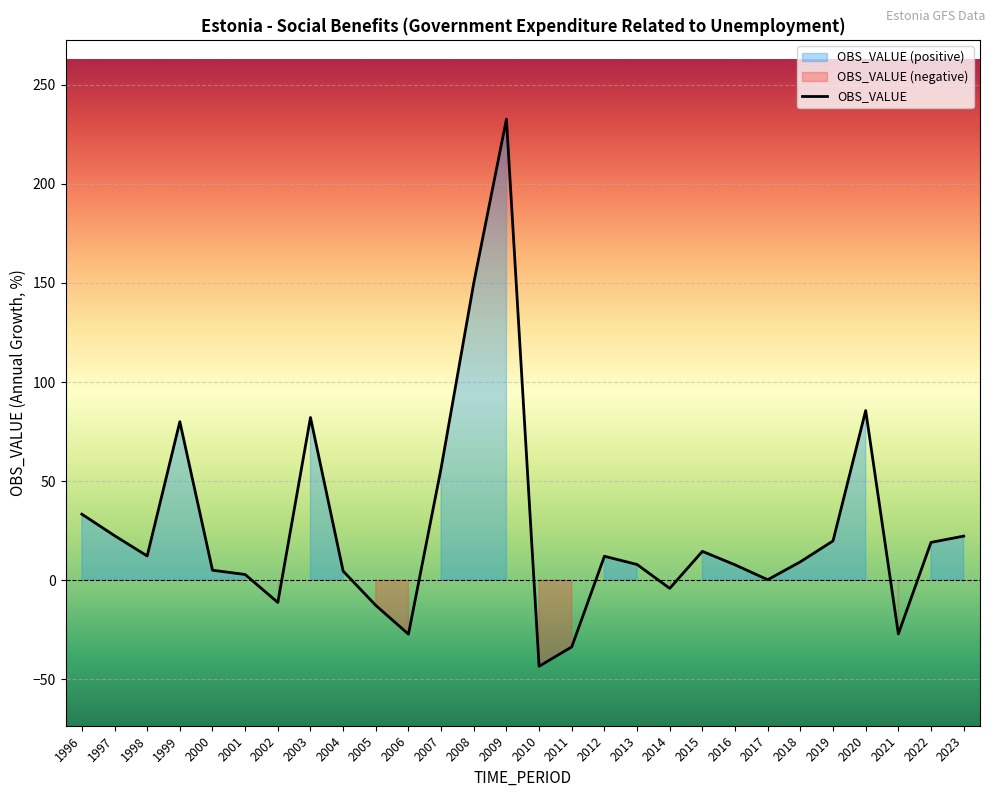

Reading right to left, what are all the values shown in this chart?

2023=22.3	2022=19.1	2021=-27.1	2020=85.6	2019=19.8	2018=9.3	2017=0.2	2016=7.8	2015=14.6	2014=-4.1	2013=7.9	2012=12.1	2011=-33.6	2010=-43.4	2009=232.7	2008=150.0	2007=56.5	2006=-27.2	2005=-12.7	2004=4.6	2003=82.1	2002=-11.2	2001=2.9	2000=5.1	1999=80.0	1998=12.2	1997=22.5	1996=33.3